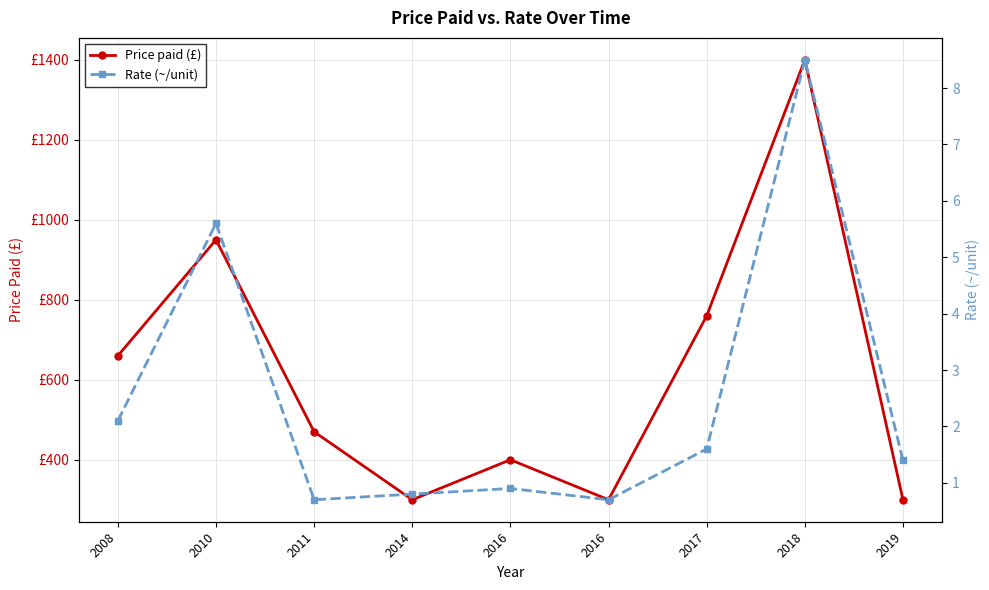

True or false: Rate (~/unit) has a value of 0.3 at 2016.

False